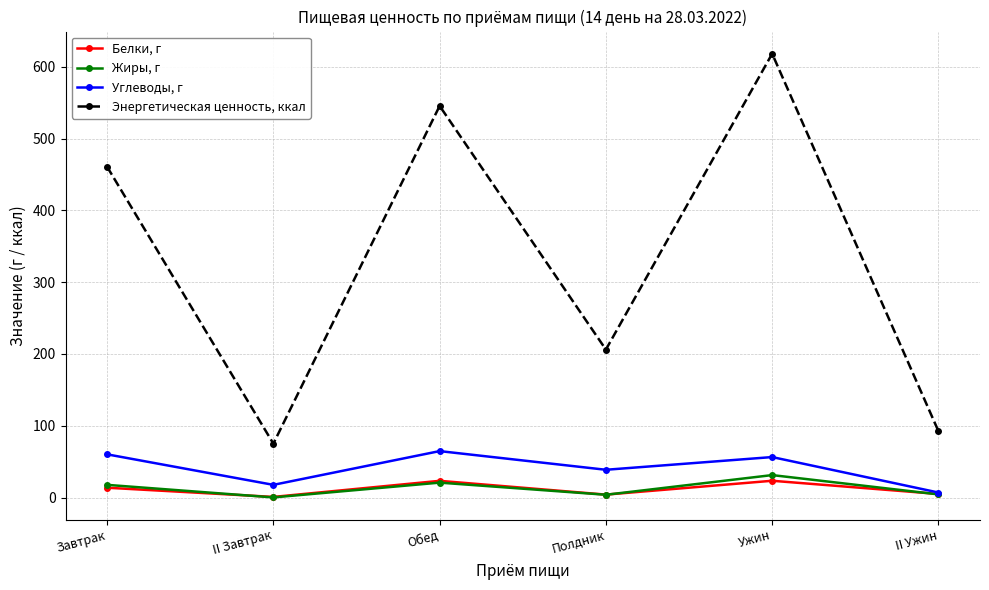

What position from the left is Полдник?

4